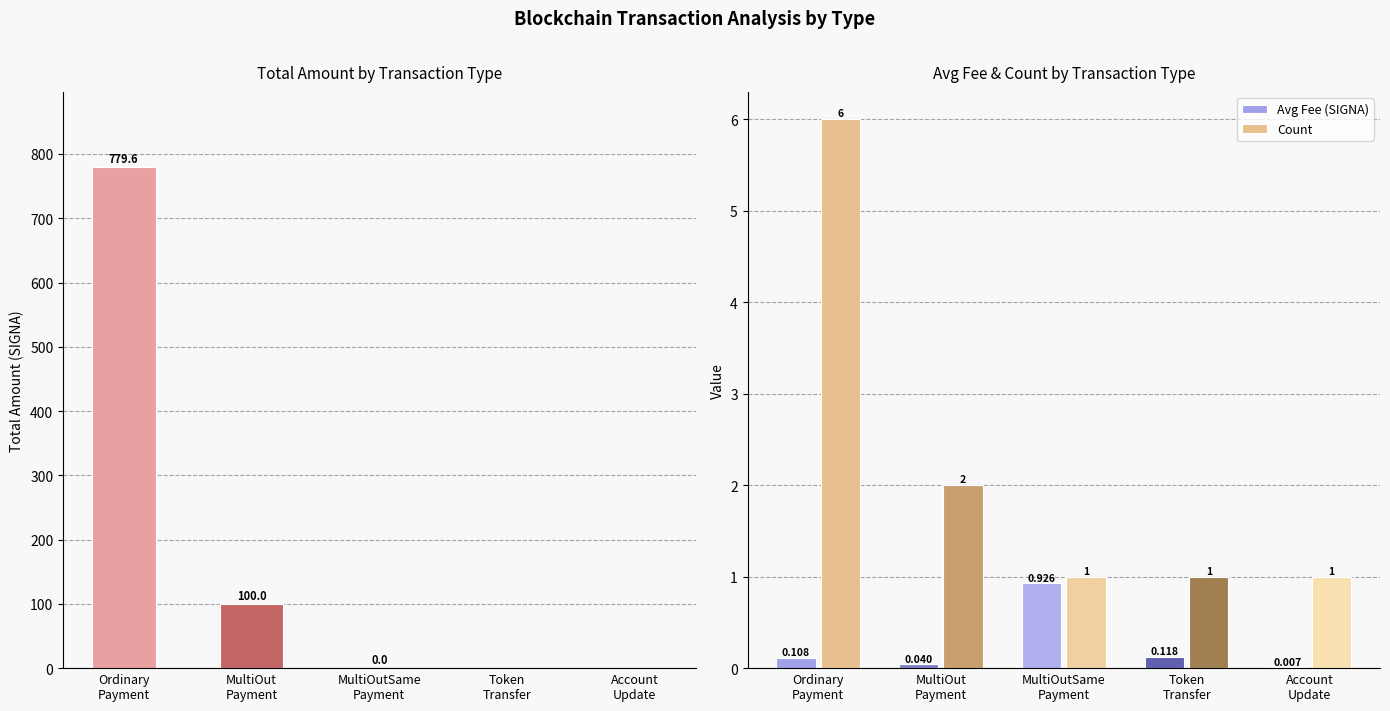

Does the chart contain stacked bars?

No